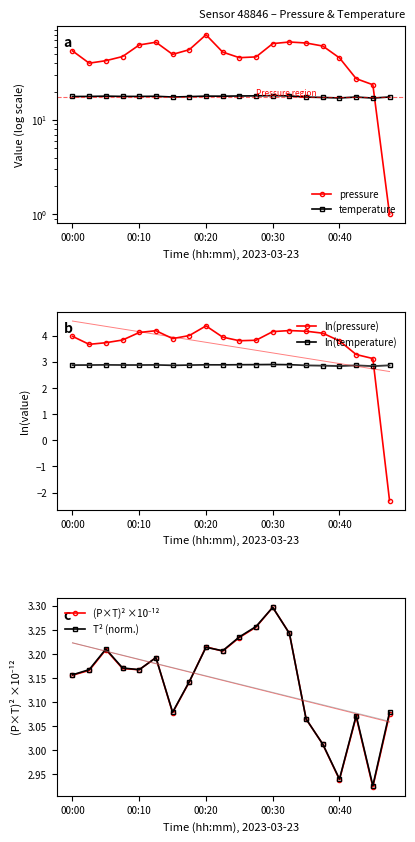

True or false: ln(temperature) and (P×T)² ×10⁻¹² cross at least once.

False